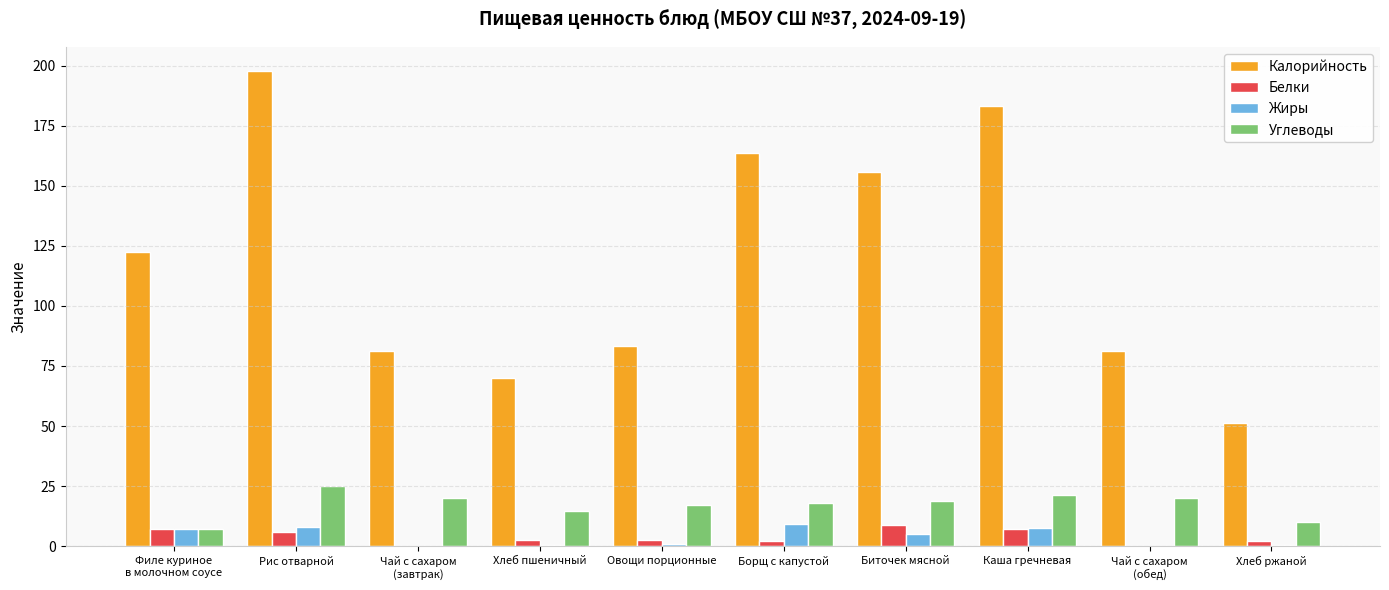

The value of Жиры at Борщ с капустой is 9.4. True or false?

True